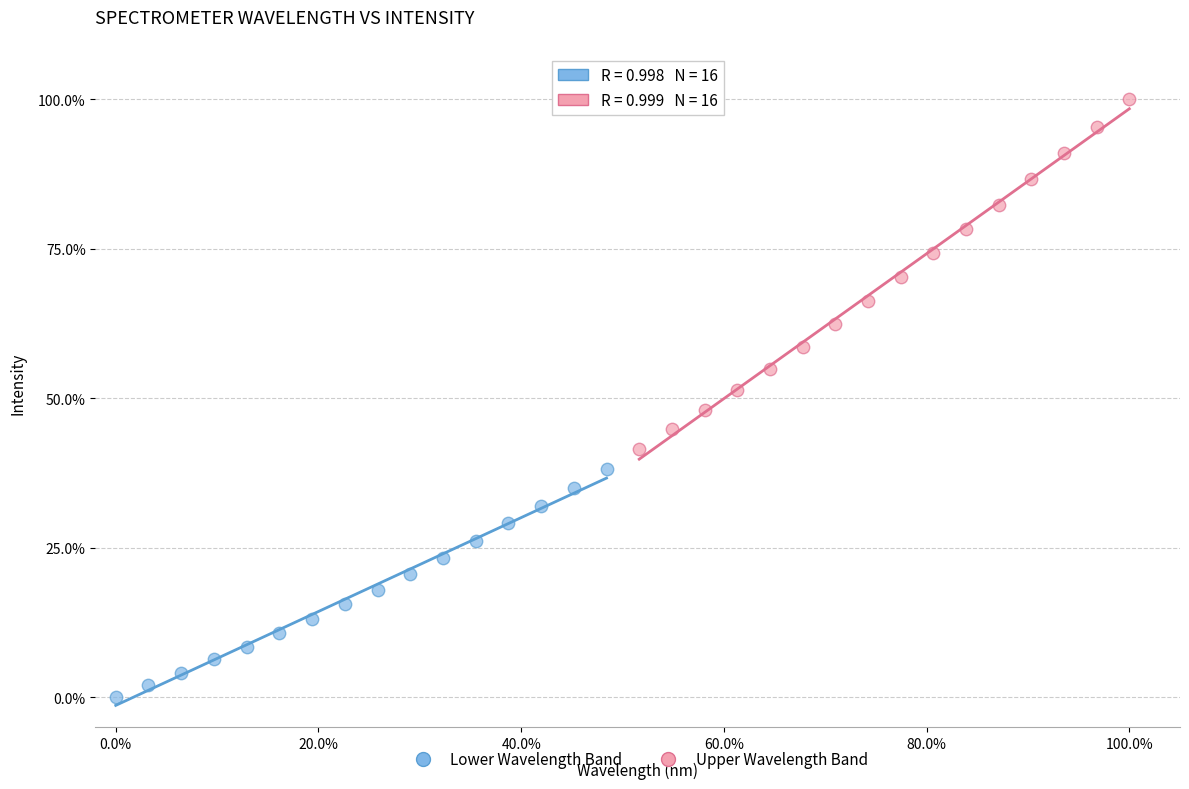

Which series reaches the maximum Y coordinate?

Upper Wavelength Band